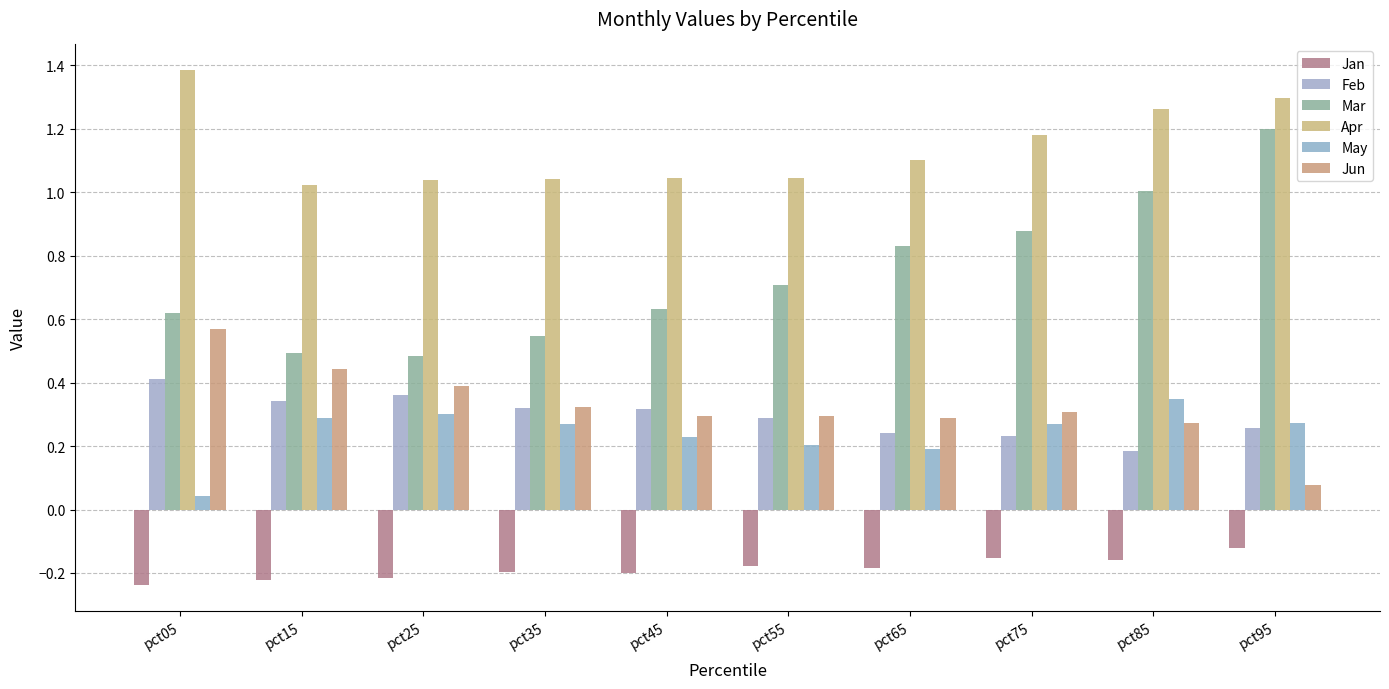

How many groups of bars are there?

10